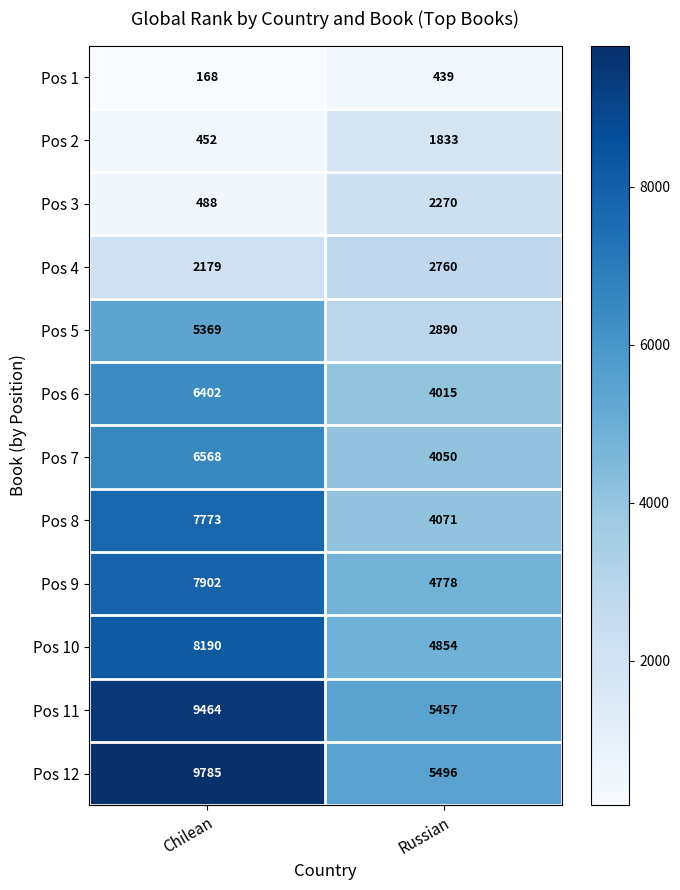

What is the sum of all Pos 10 values?

13044